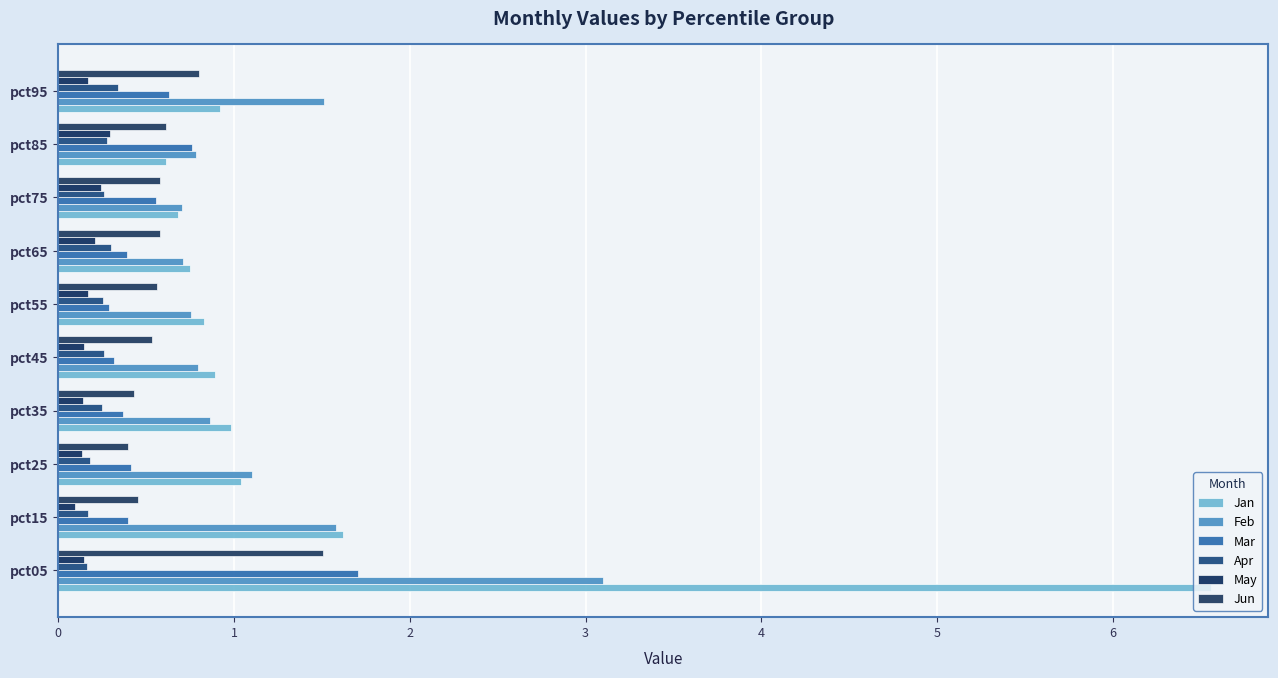

Which series has the widest spread of values?

Jan